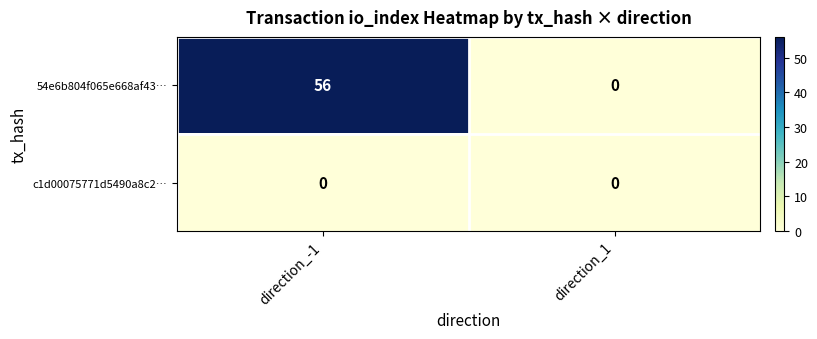

At which category does the chart reach its peak across all series?

direction_-1